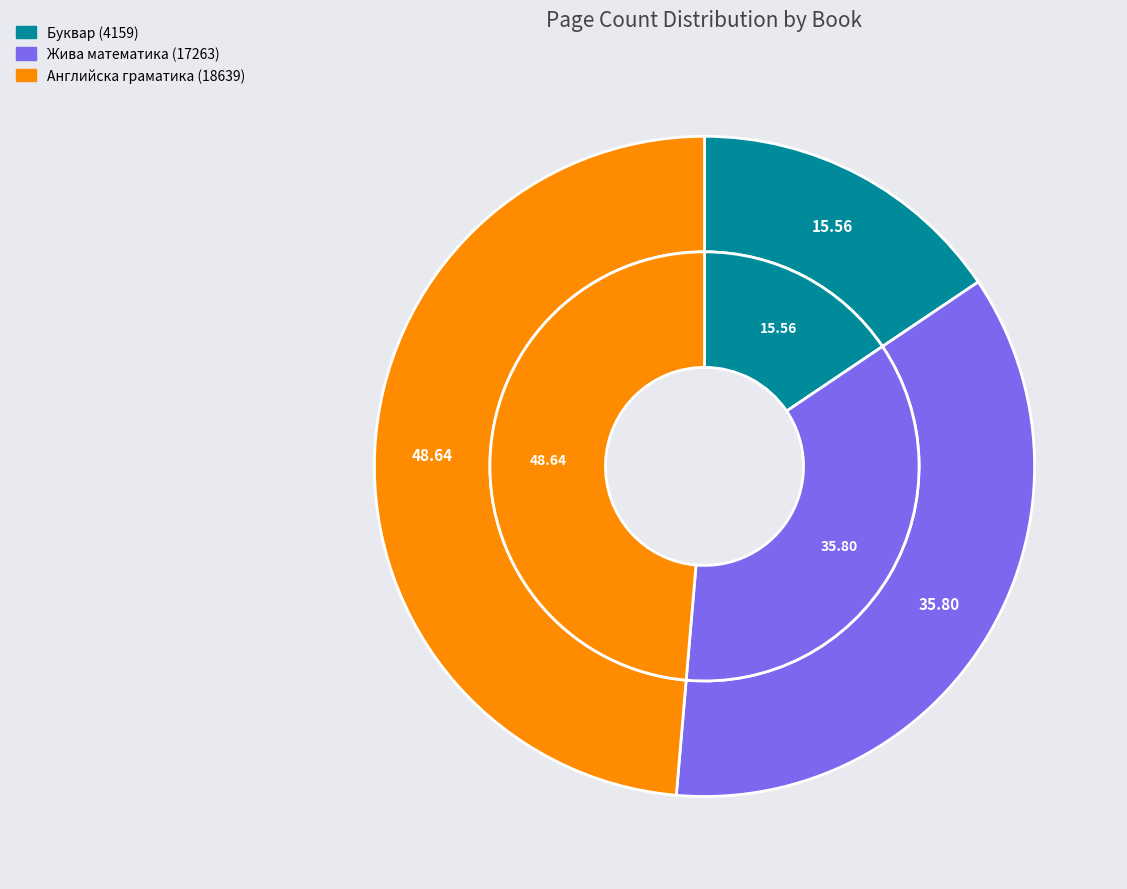

Which slice is the largest?

Английска граматика (18639)